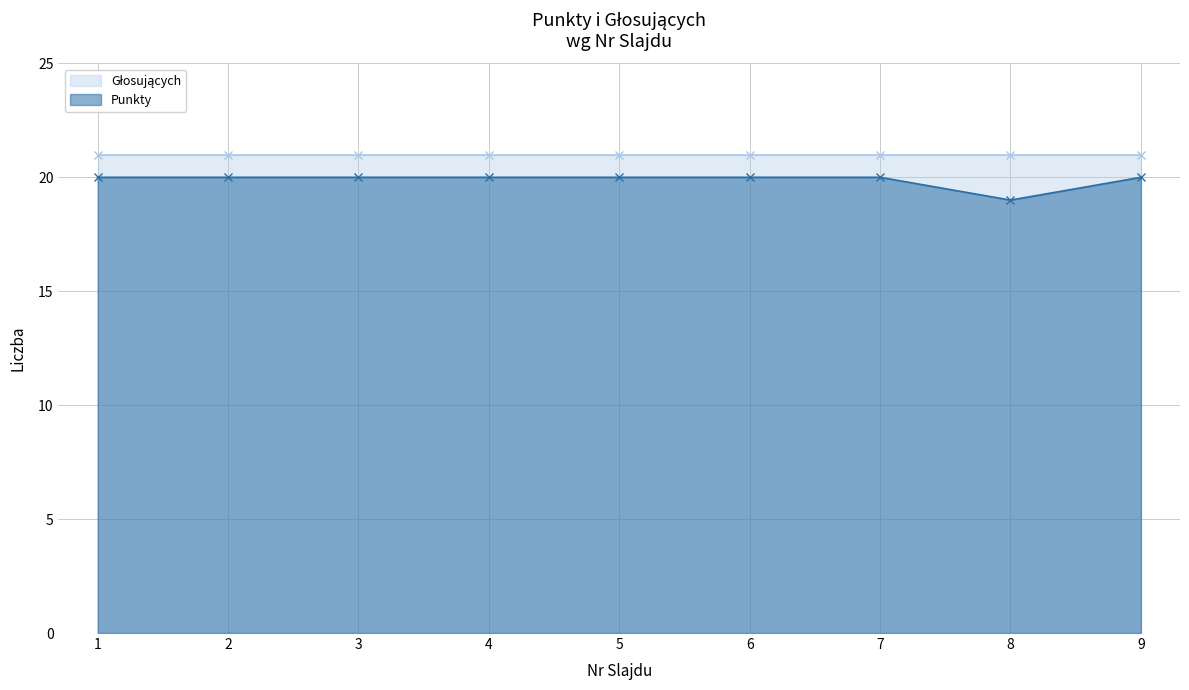

True or false: Punkty has a value of 20 at 1.

True